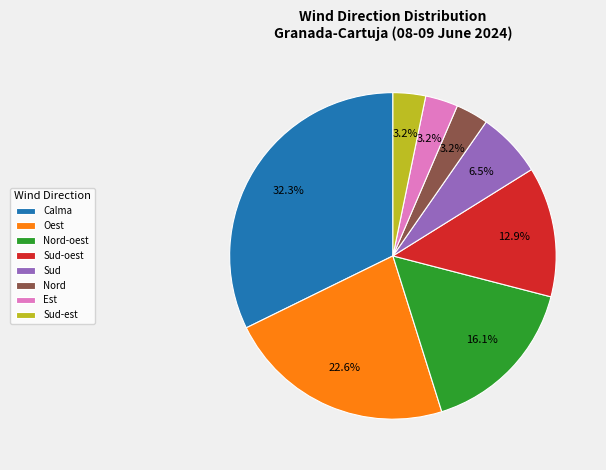

To the nearest percent, what is the difference between the Sud-oest and Oest slice percentages?

10%